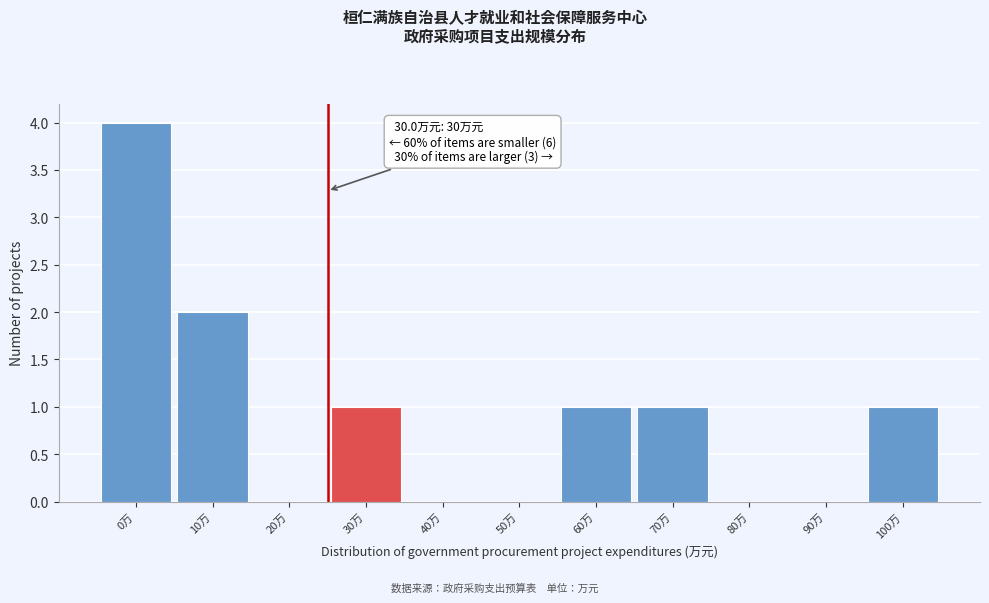

Reading left to right, transcribe all the data shown in this chart.

0万=4	10万=2	20万=0	30万=1	40万=0	50万=0	60万=1	70万=1	80万=0	90万=0	100万=1